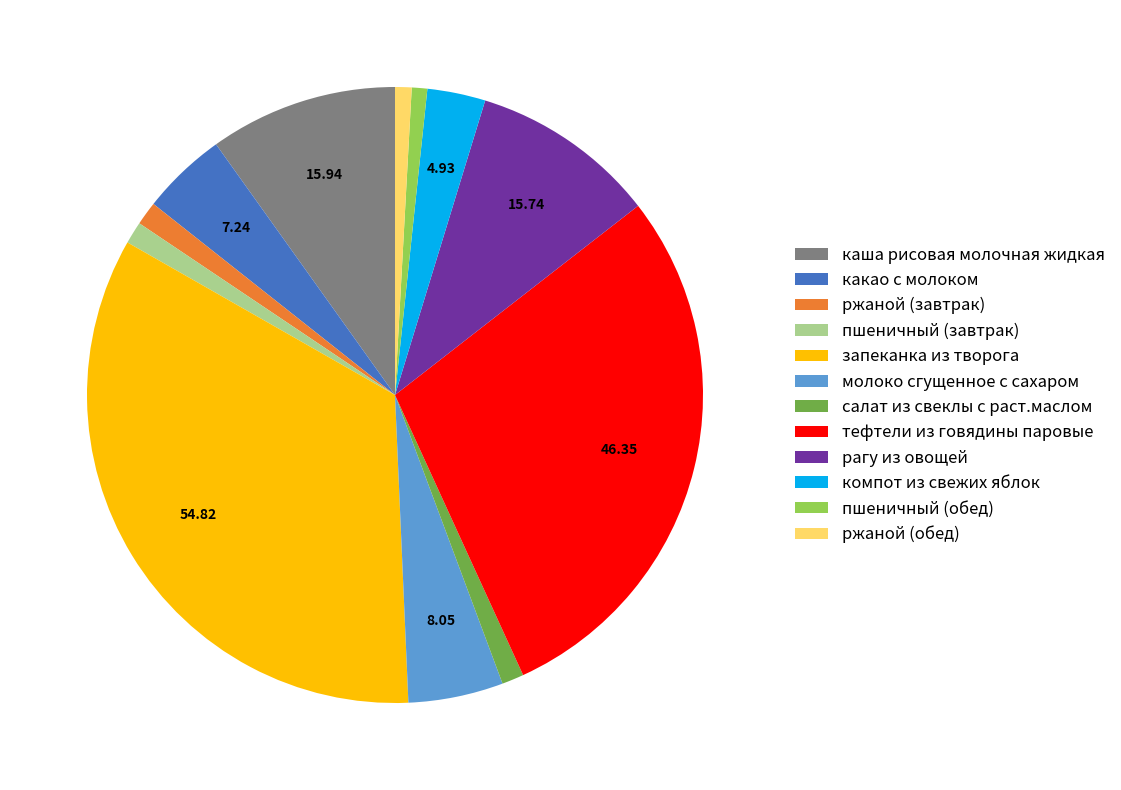

Which slice is the largest?

запеканка из творога